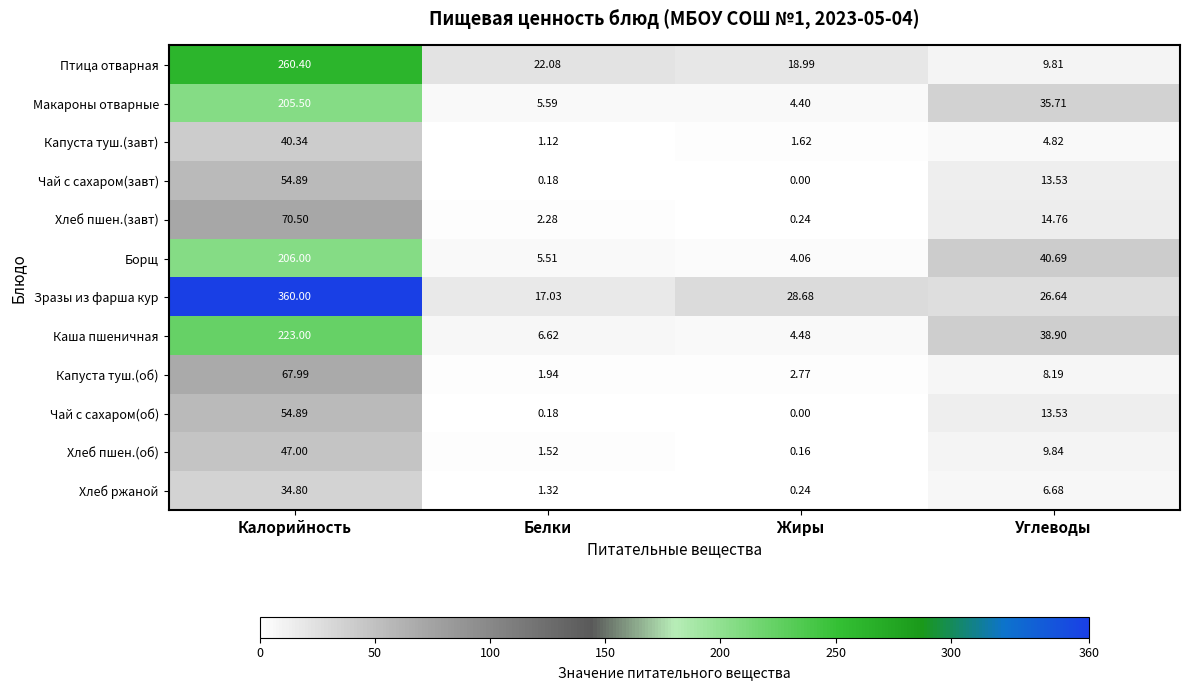

At which label does Макароны отварные first exceed 35?

Калорийность